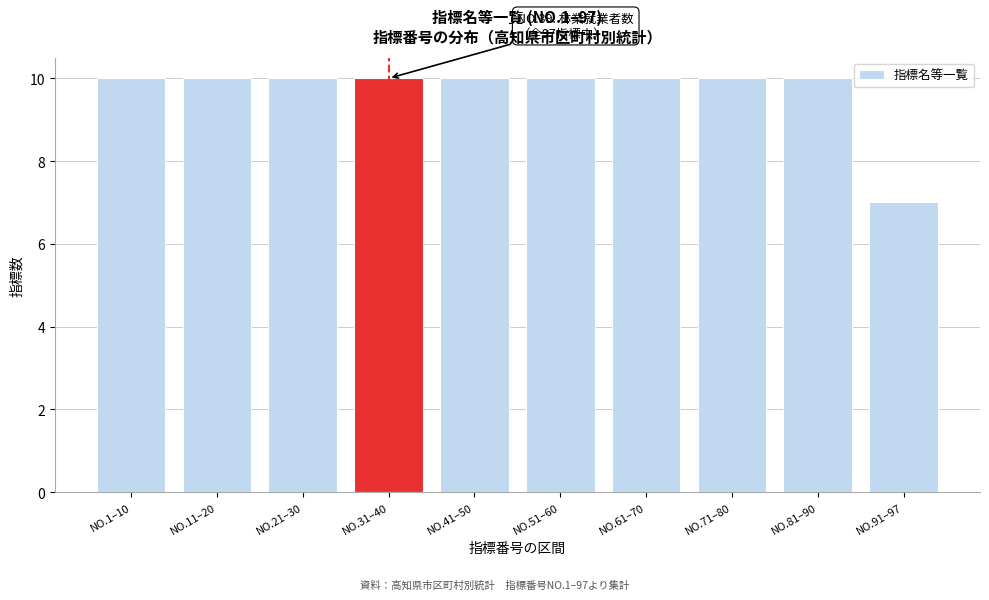

Reading left to right, list all the values displayed in this chart.

NO.1–10=10	NO.11–20=10	NO.21–30=10	NO.31–40=10	NO.41–50=10	NO.51–60=10	NO.61–70=10	NO.71–80=10	NO.81–90=10	NO.91–97=7